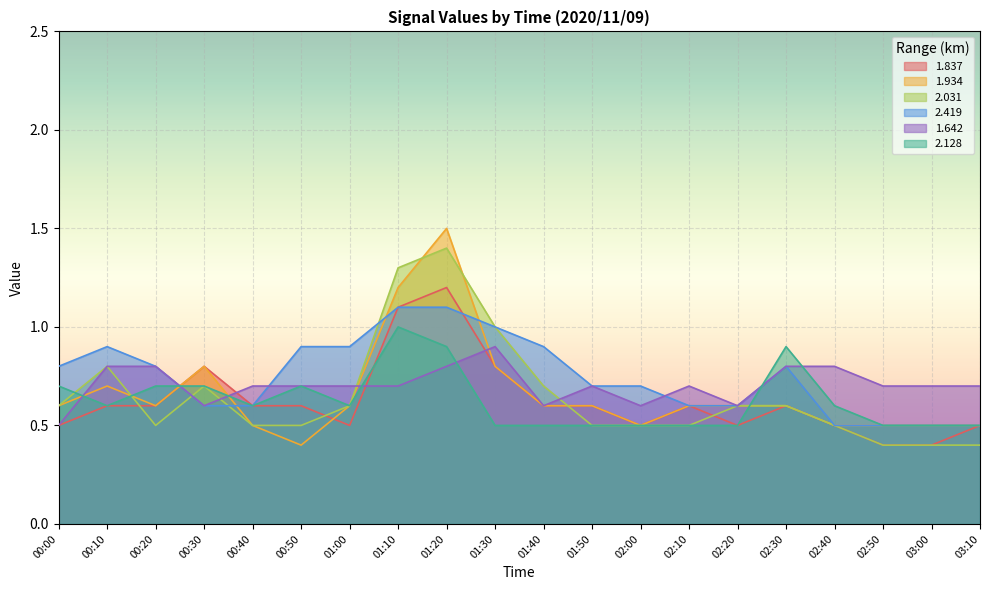

What is the difference between the second highest and second lowest values in the 2.419 series?

0.6